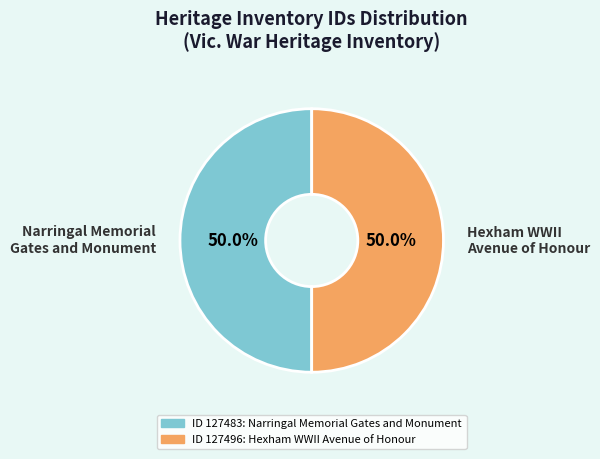

To the nearest percent, what portion does Hexham WWII Avenue of Honour represent?

50%